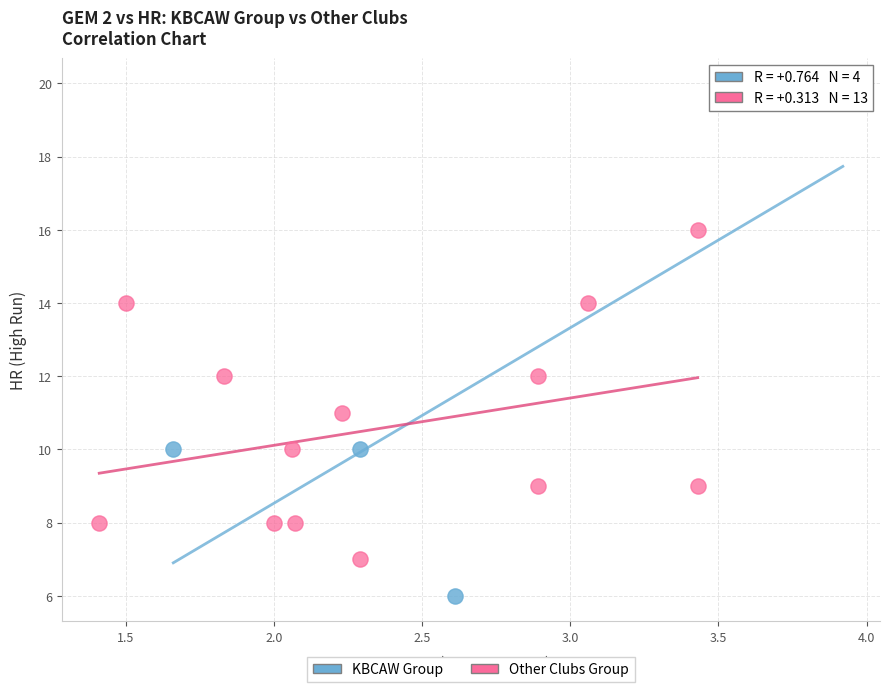

Which series contains the highest Y value?

KBCAW Group